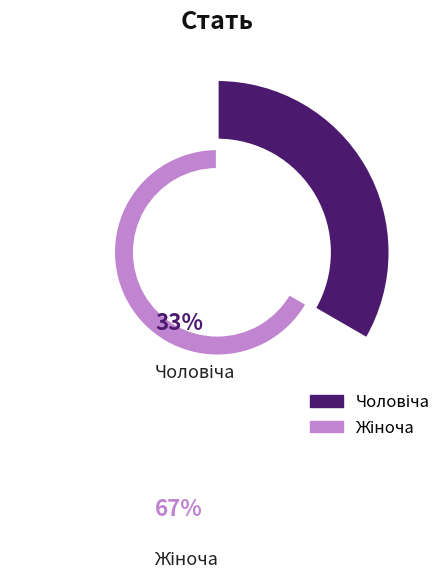

Rank the categories by value from lowest to highest.

Чоловіча, Жіноча